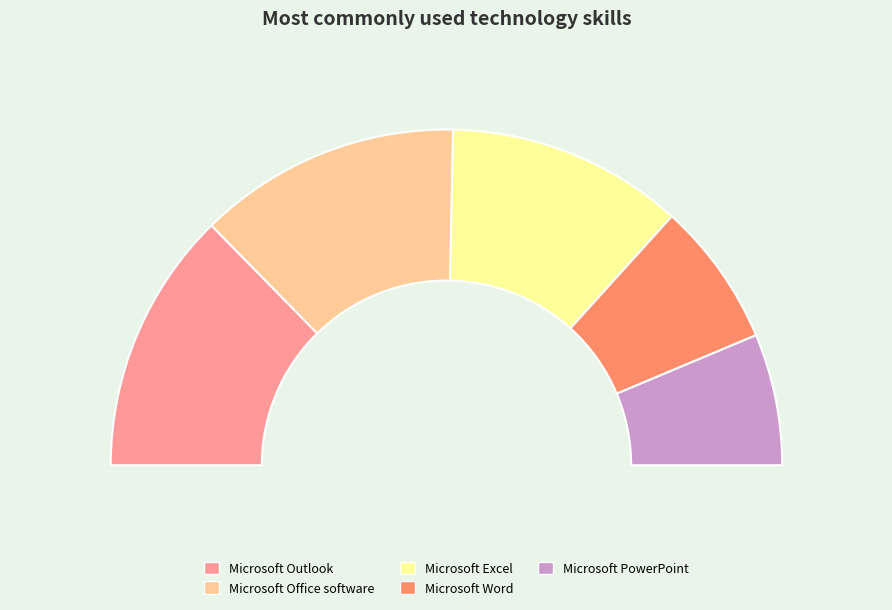

How much of the chart is everything except Microsoft Outlook?

74.7%